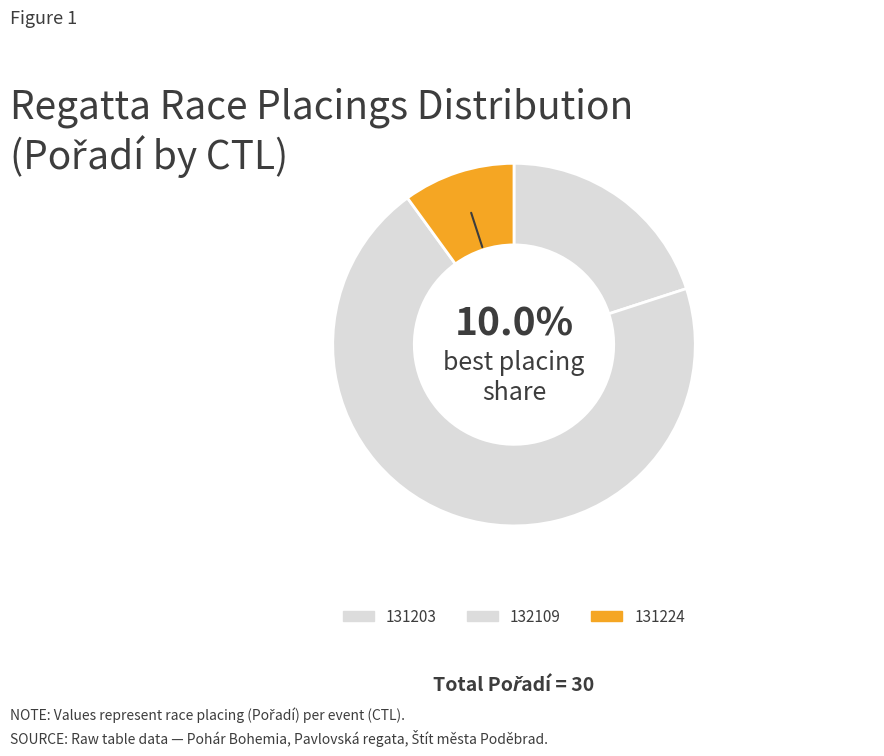

What is the smallest slice in the pie chart?

131224